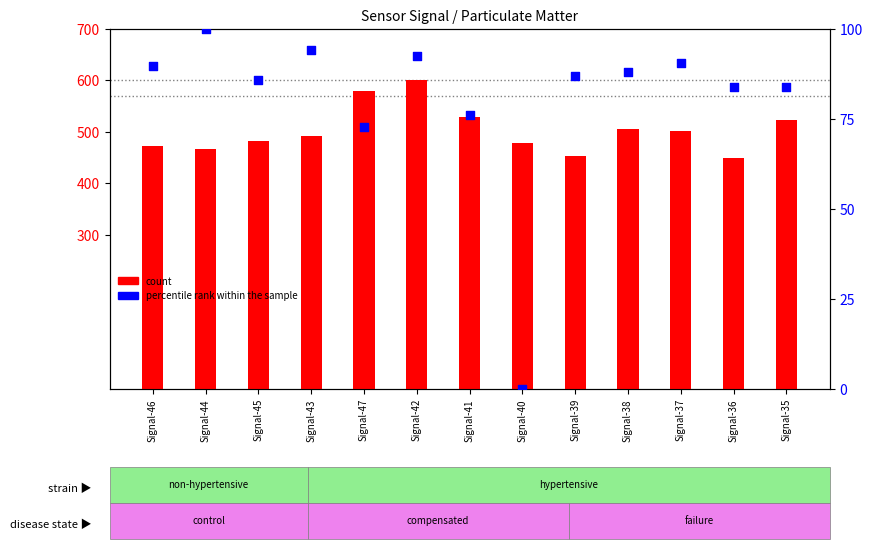

Is the value of percentile rank within the sample at Signal-38 greater than the value of count at Signal-46?

No